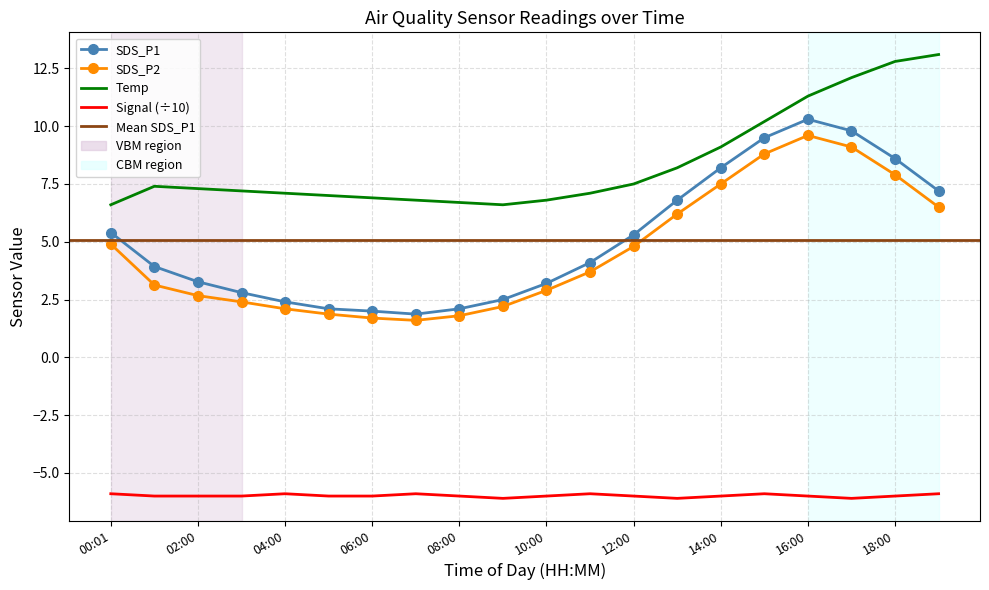

At which label is SDS_P2 closest to 5?

00:01